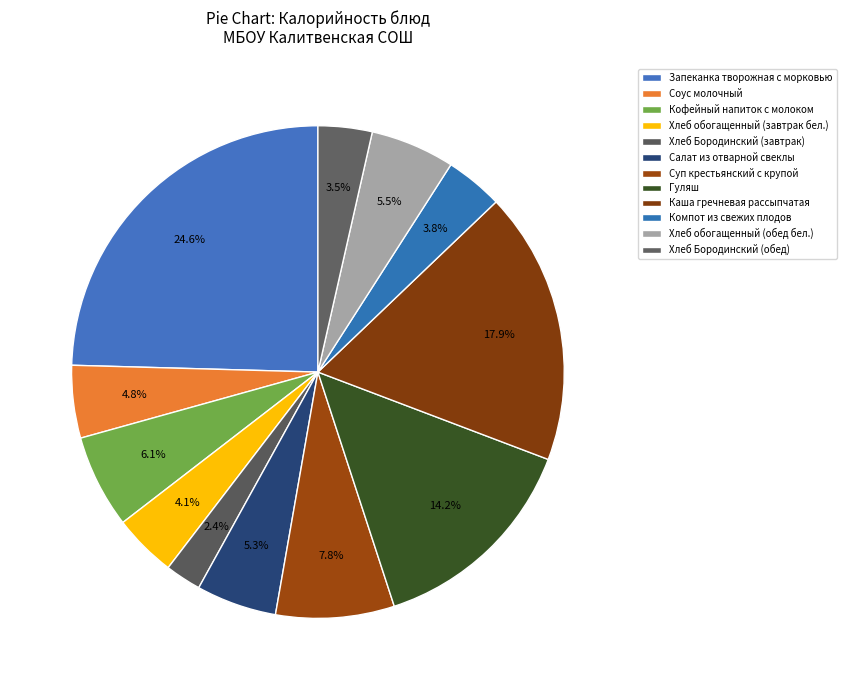

Is it true that Хлеб Бородинский (завтрак) is 8% of the pie?

False